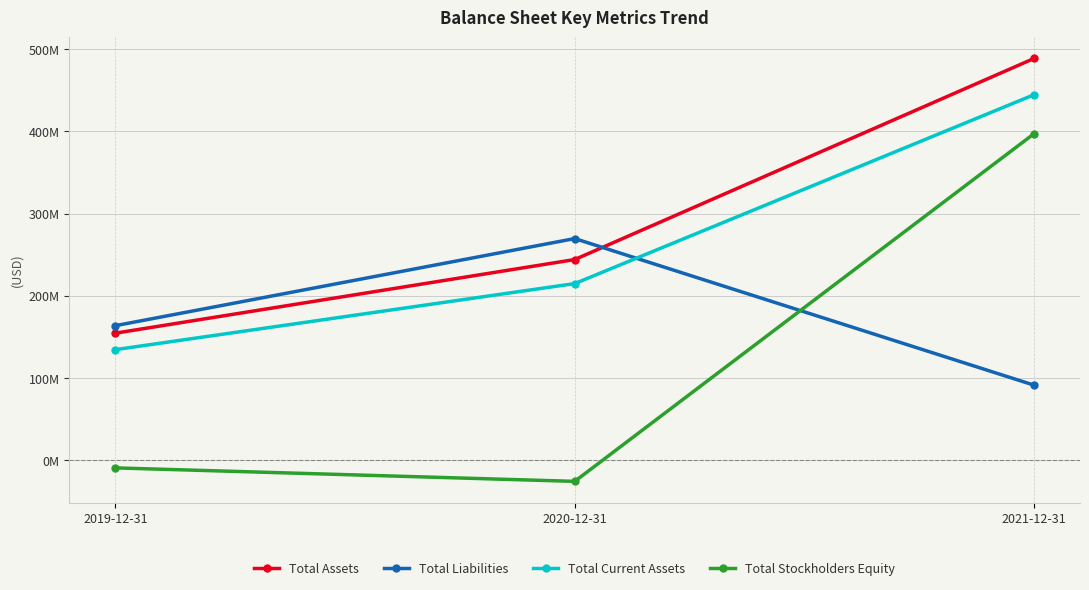

What is the label of the 1st point from the right?

2021-12-31